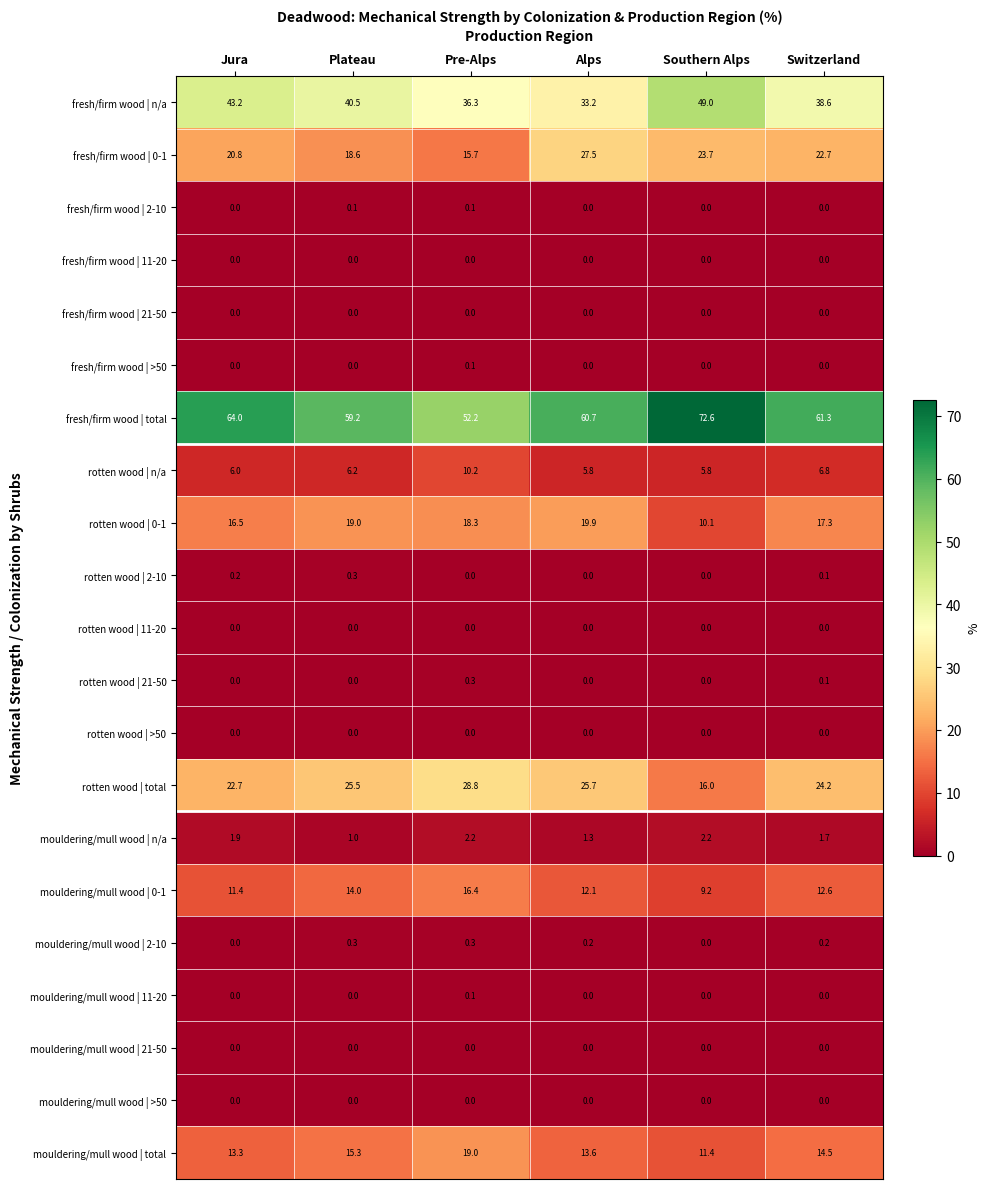

What is the sum of all mouldering/mull wood | n/a values?

10.3